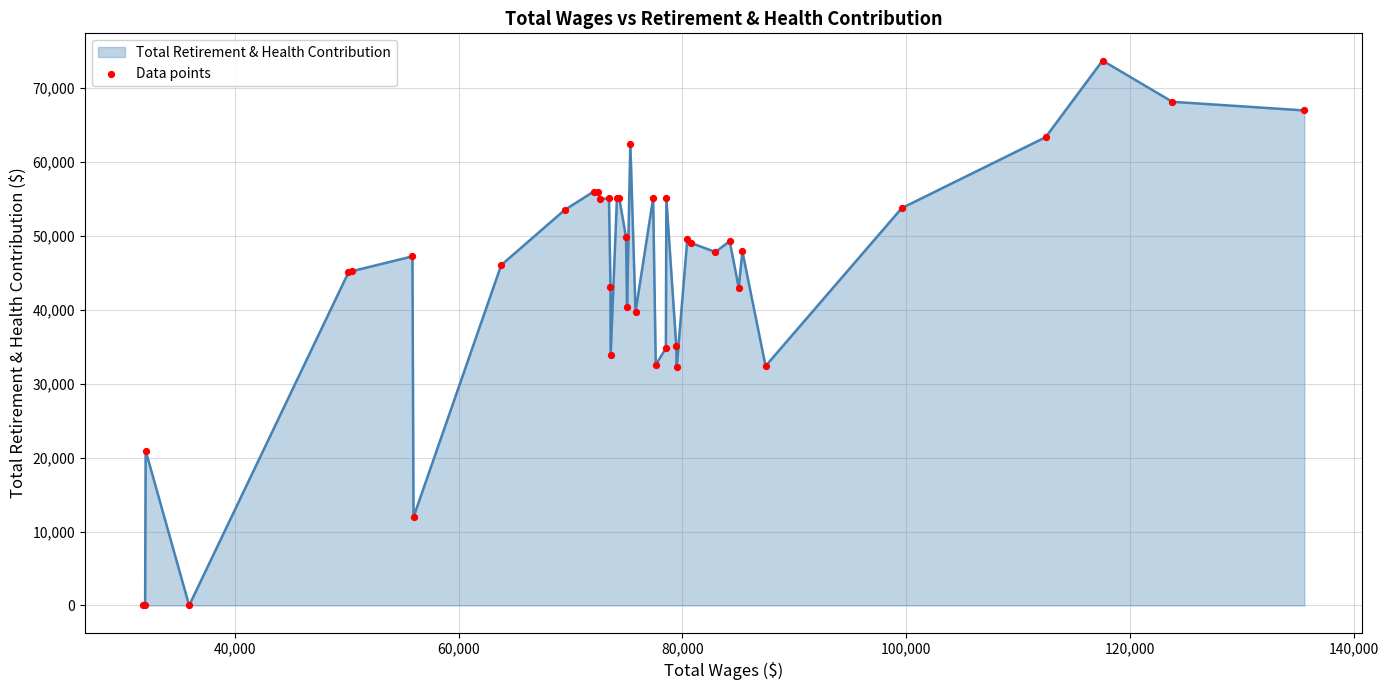

What is the greatest value displayed?

73676